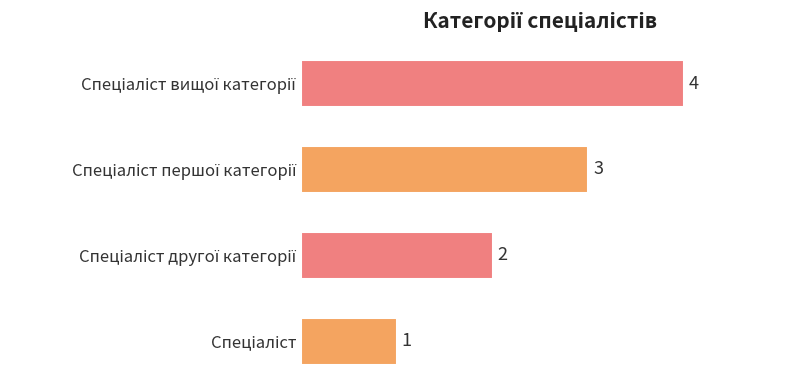

What is the greatest value displayed?

4